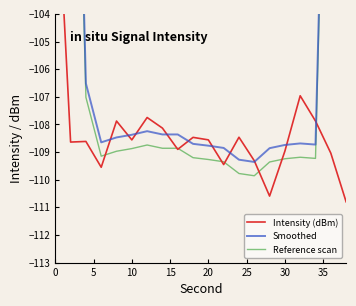

Reading left to right, what are all the values shown in this chart?

Intensity (dBm): -97.9	-108.6	-108.6	-109.6	-107.9	-108.6	-107.7	-108.1	-108.9	-108.5	-108.6	-109.5	-108.5	-109.3	-110.6	-109.0	-107.0	-107.9	-109.0	-110.8
Smoothed: -63.0	-84.9	-106.5	-108.6	-108.5	-108.4	-108.2	-108.4	-108.4	-108.7	-108.8	-108.9	-109.3	-109.4	-108.9	-108.7	-108.7	-108.7	-86.9	-65.5
Reference scan: -63.5	-85.4	-107.0	-109.1	-109.0	-108.9	-108.7	-108.9	-108.9	-109.2	-109.3	-109.4	-109.8	-109.9	-109.4	-109.2	-109.2	-109.2	-87.4	-66.0